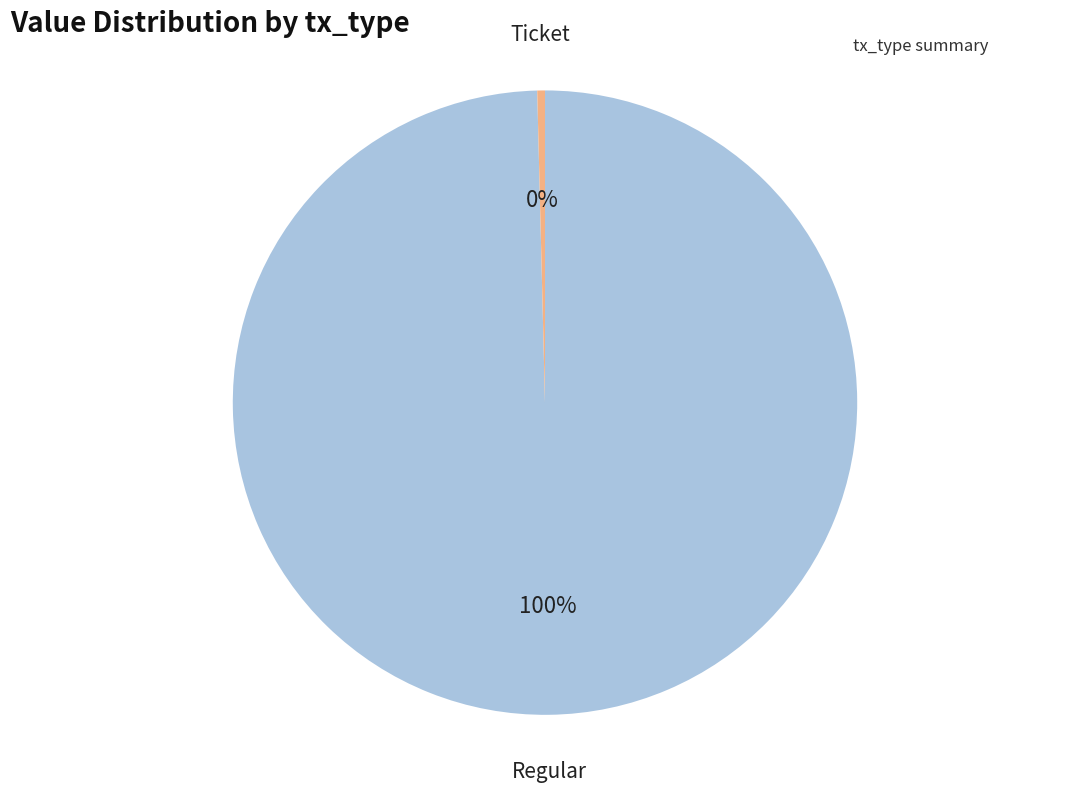

Is there any slice that represents more than half of the pie?

Yes